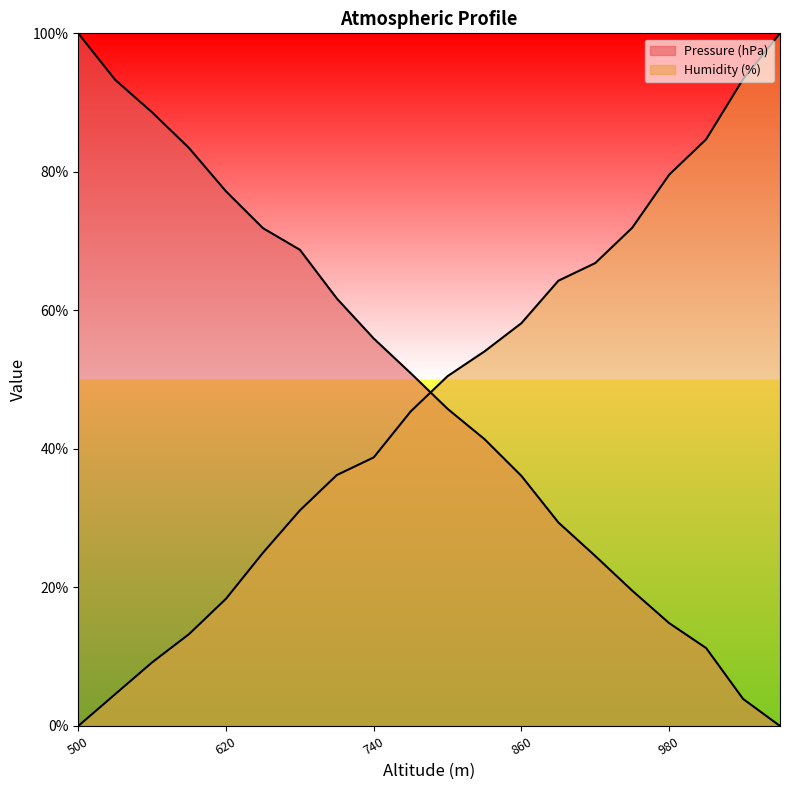

How many lines are shown in the chart?

2